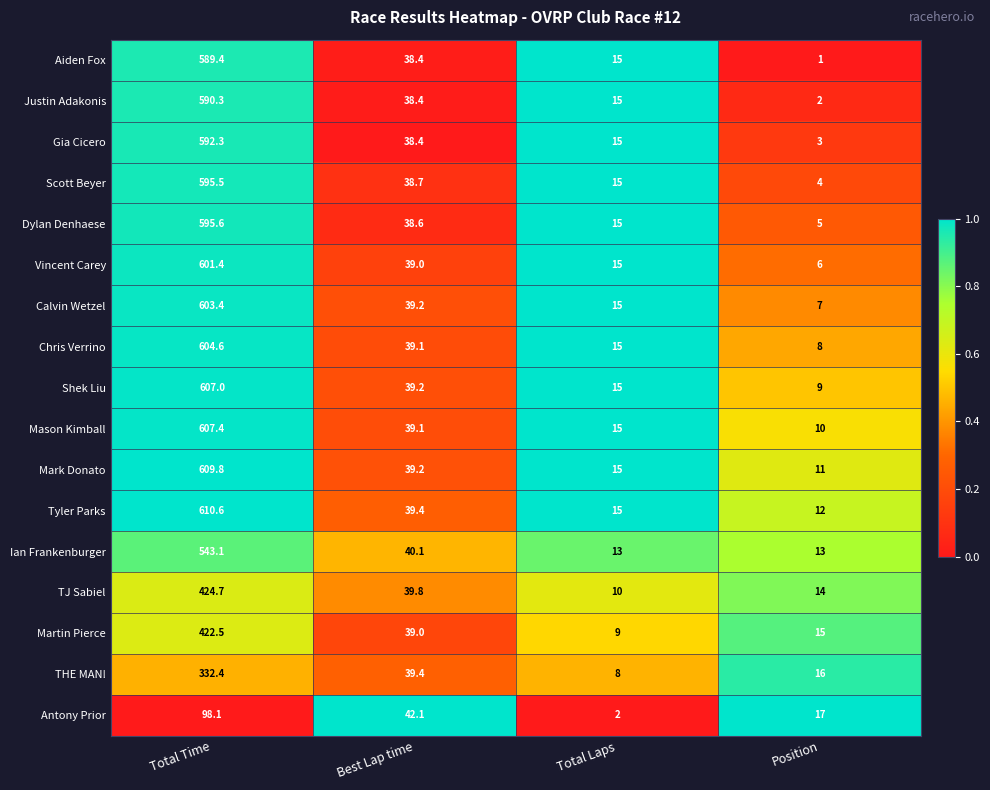

Where does the Justin Adakonis series first go above 38?

Total Time